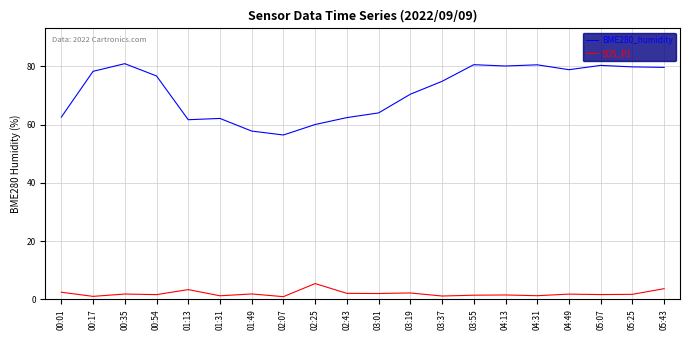

True or false: SDS_P1 and BME280_humidity intersect in this chart.

False